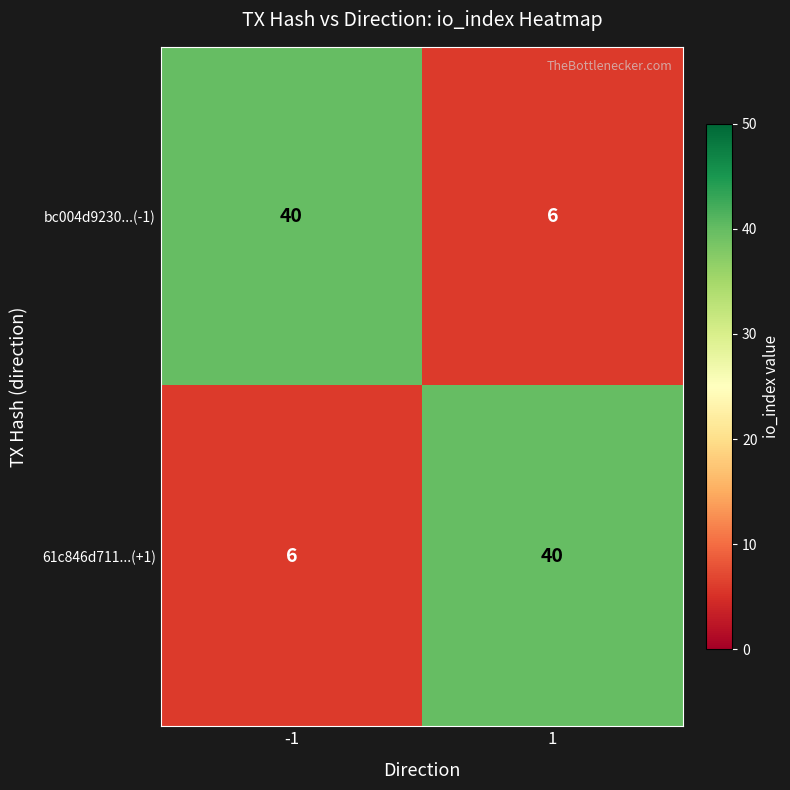

What value does the bc004d9230...(-1) series have at -1, to the nearest 5?

40